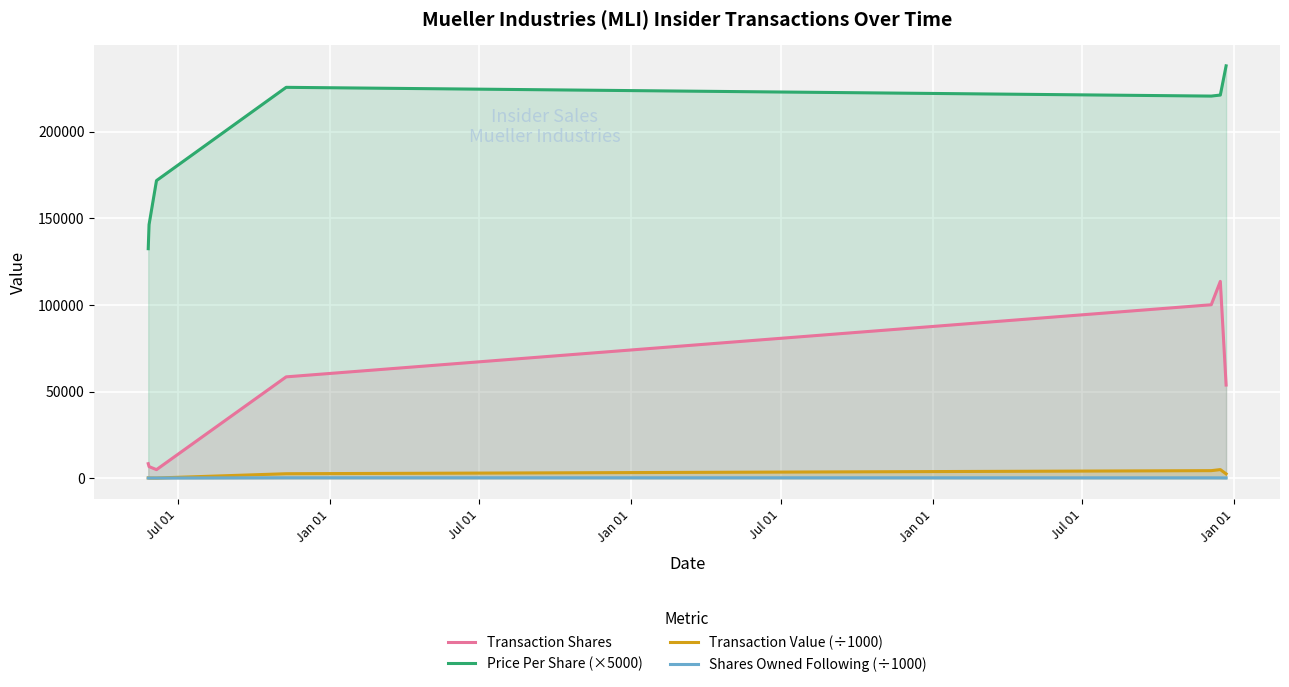

How many values in the Price Per Share (×5000) series are below 220502?

3